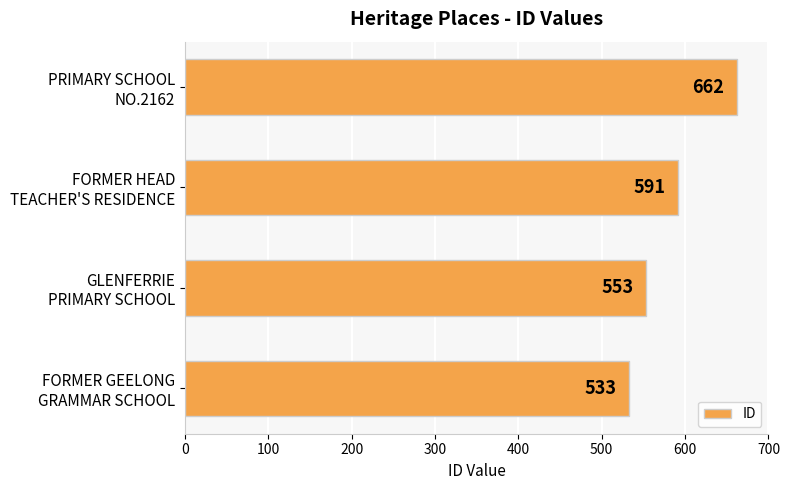

What is the average value?

585